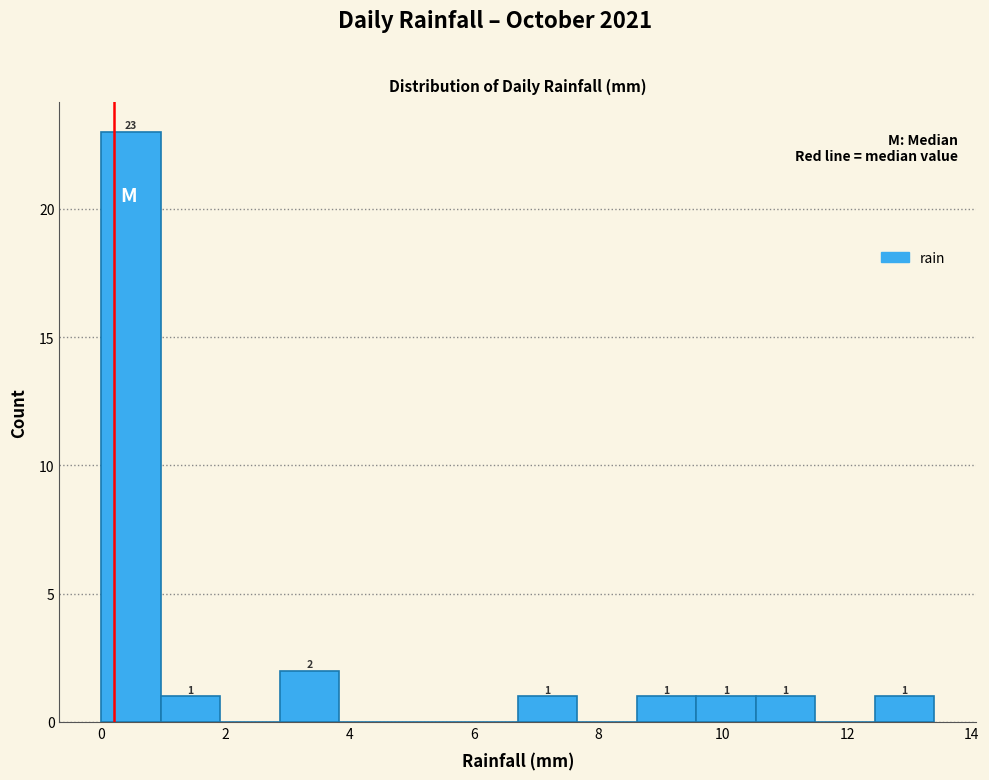

Over which range of the x-axis is the bar tallest?

0.0 to 1.0